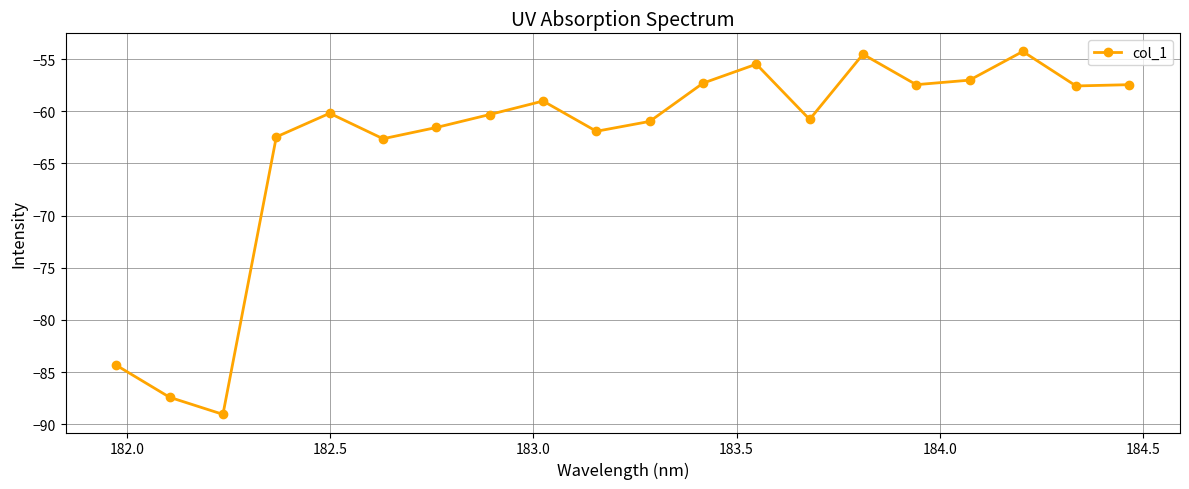

What is the value of the 8th point from the left?

-60.3